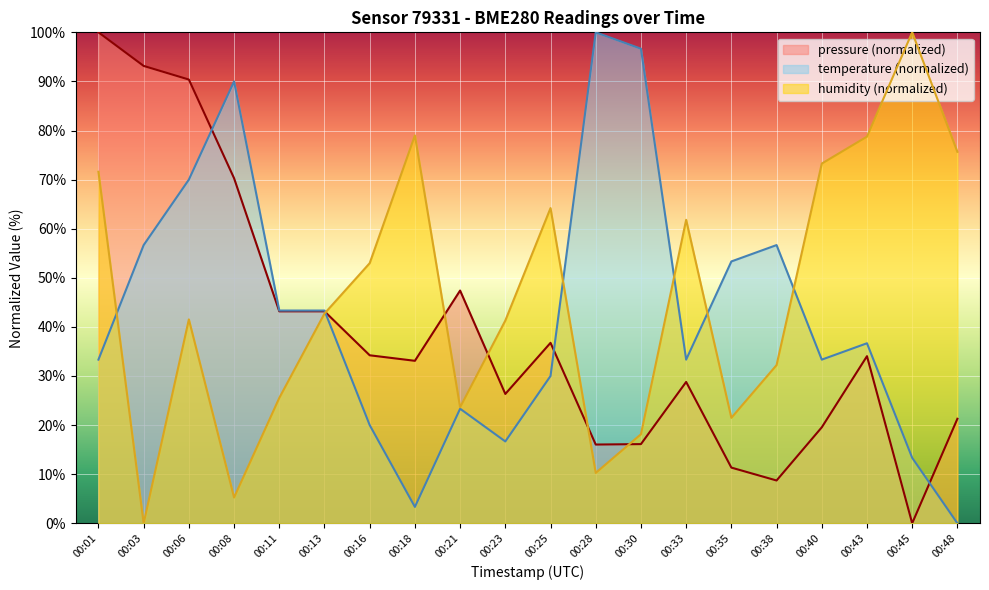

How many times do temperature and humidity cross each other?

6